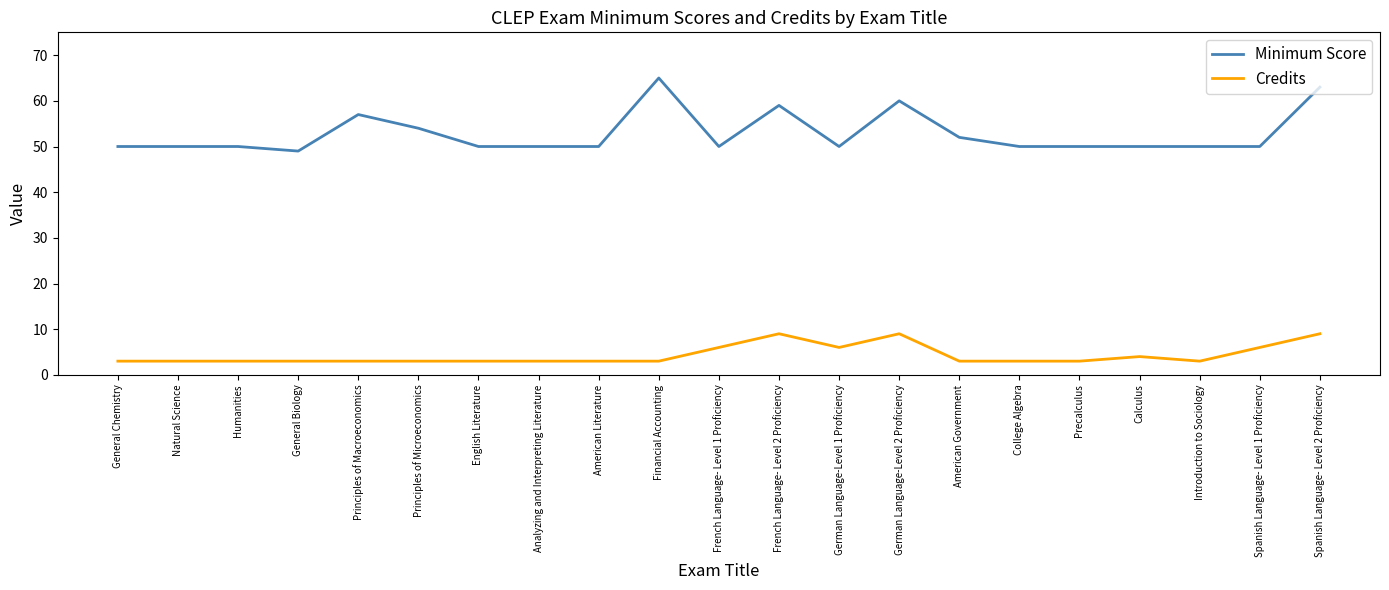

Does the chart display data point markers on the line(s)?

No